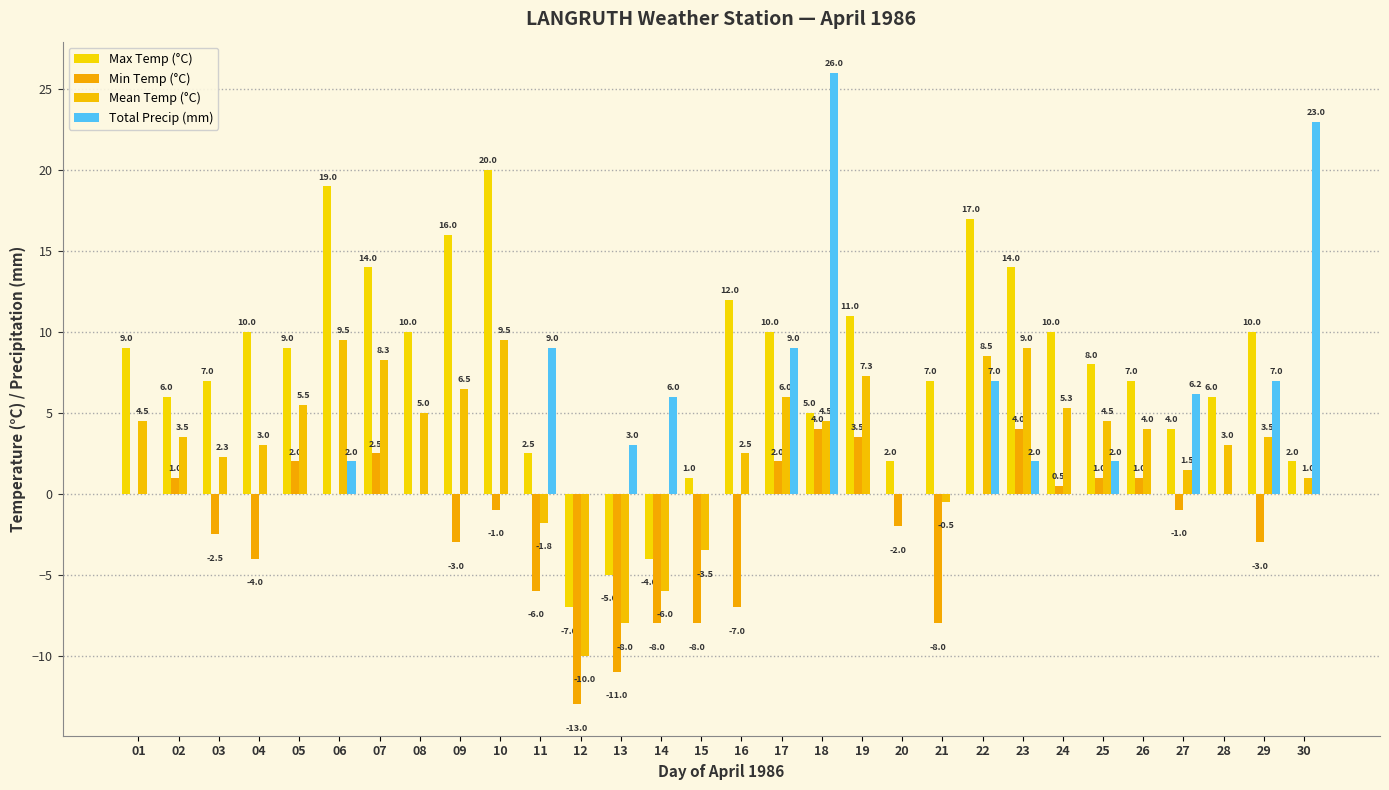

What are all the series names shown in the legend?

Max Temp (°C), Min Temp (°C), Mean Temp (°C), Total Precip (mm)